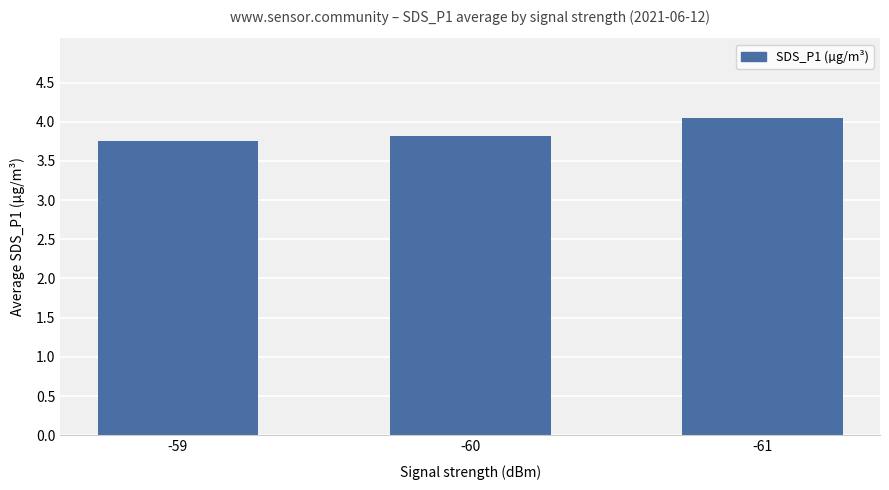

What is the change in value from -60 to -61?

+0.2